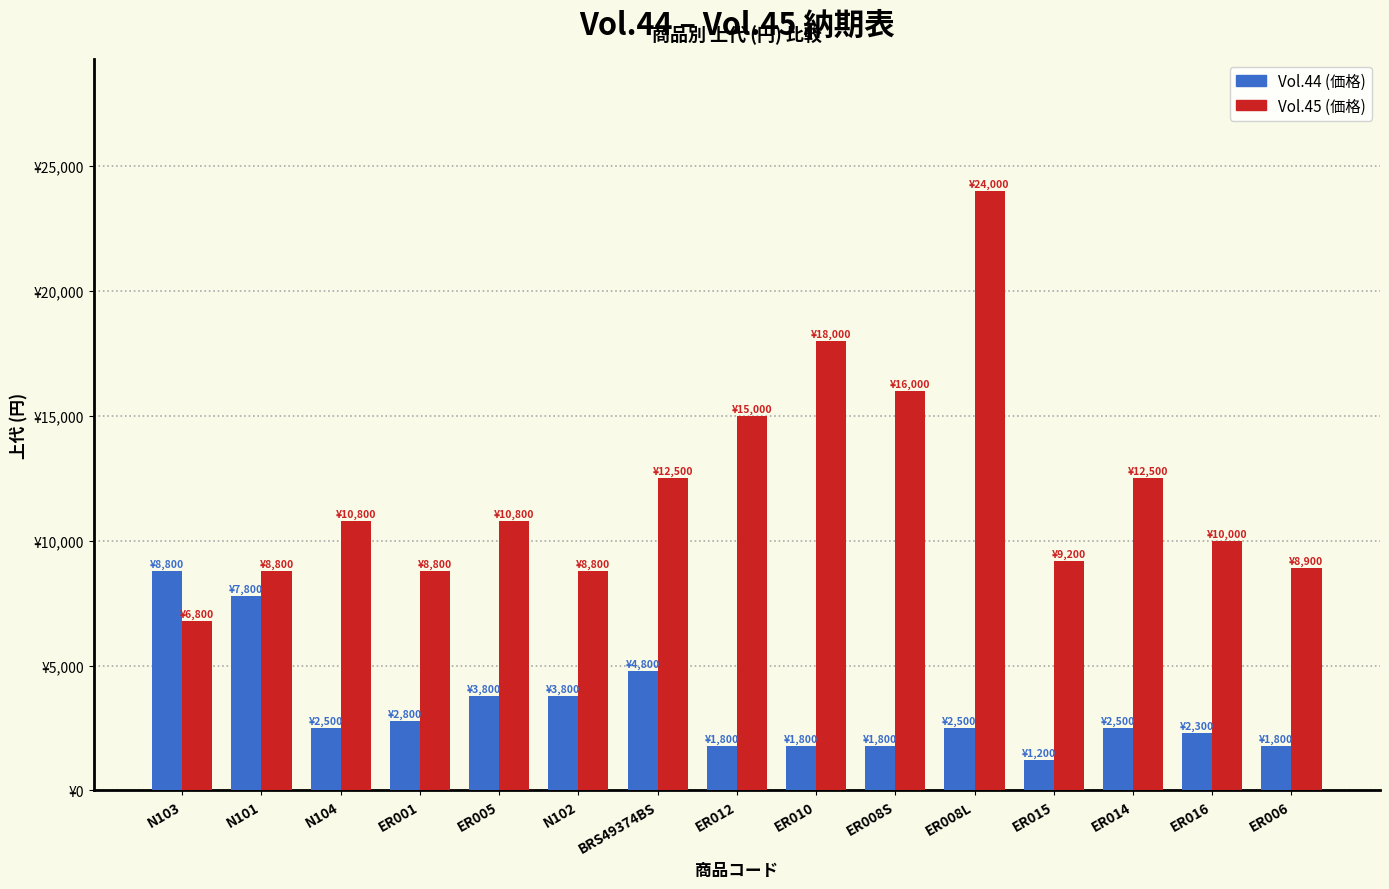

What is the value of the Vol.44 (価格) bar at the 14th from the left?

2300